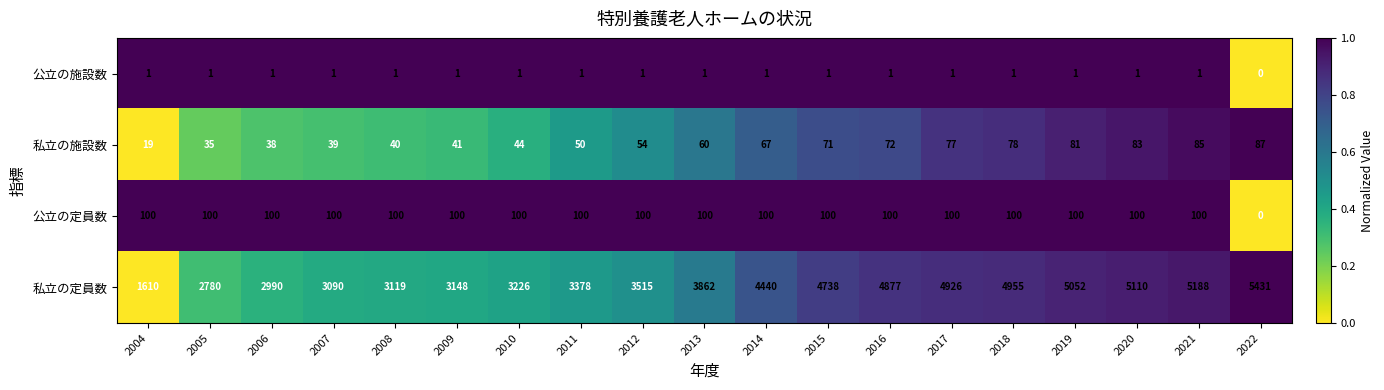

Which series has the widest spread of values?

私立の定員数